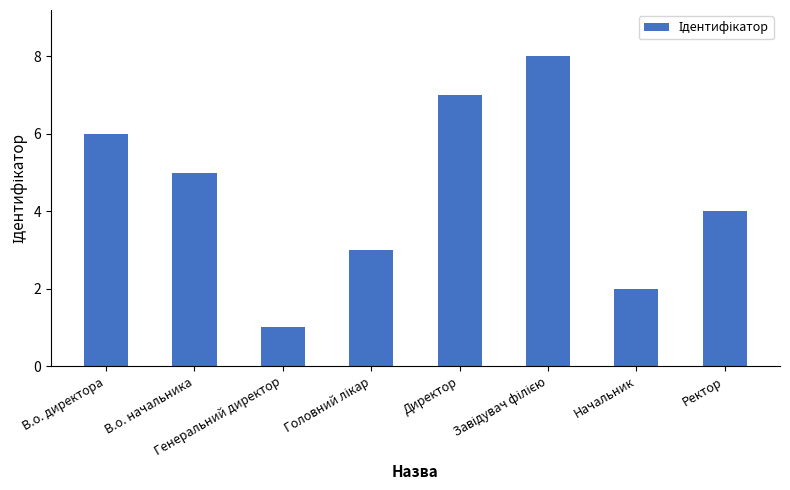

What is the difference between the maximum and second lowest values?

6